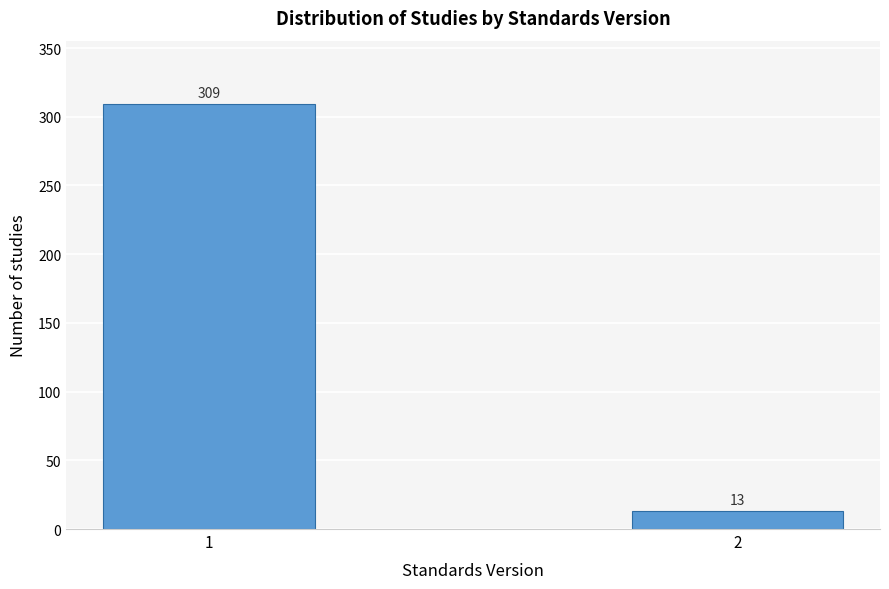

Reading left to right, list all the values displayed in this chart.

309	13